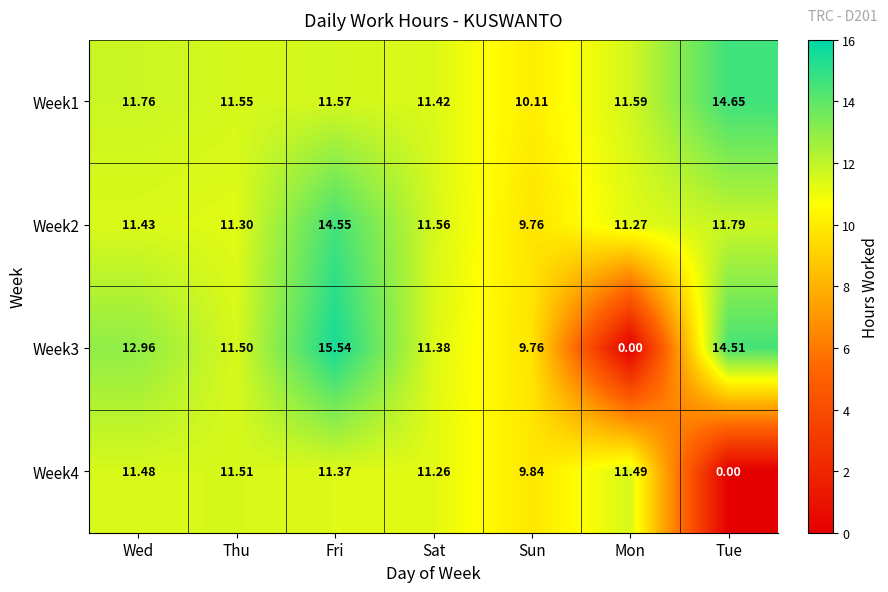

Which category has the highest value across all series?

Fri